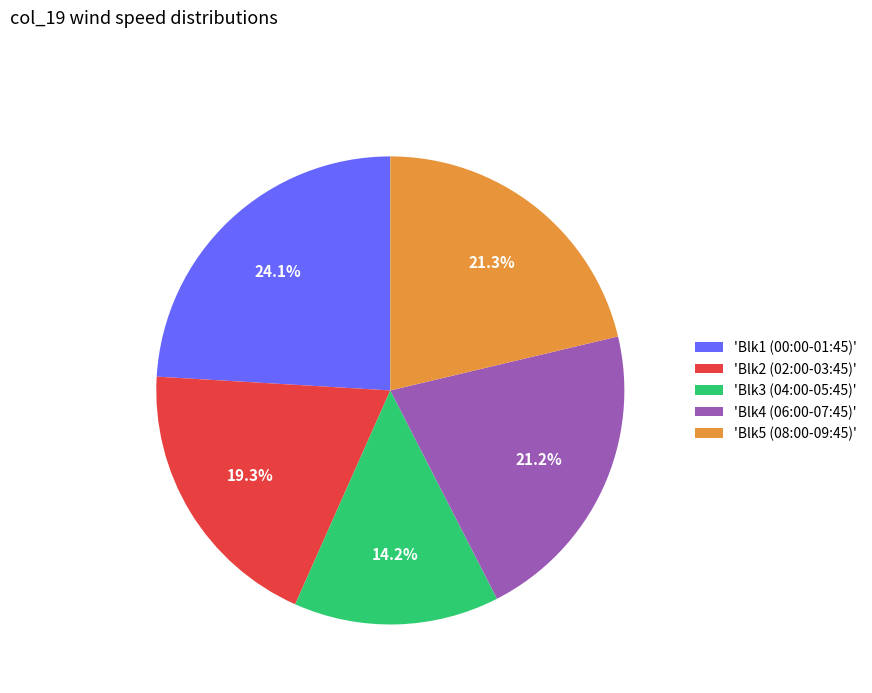

How many slices are in this pie chart?

5